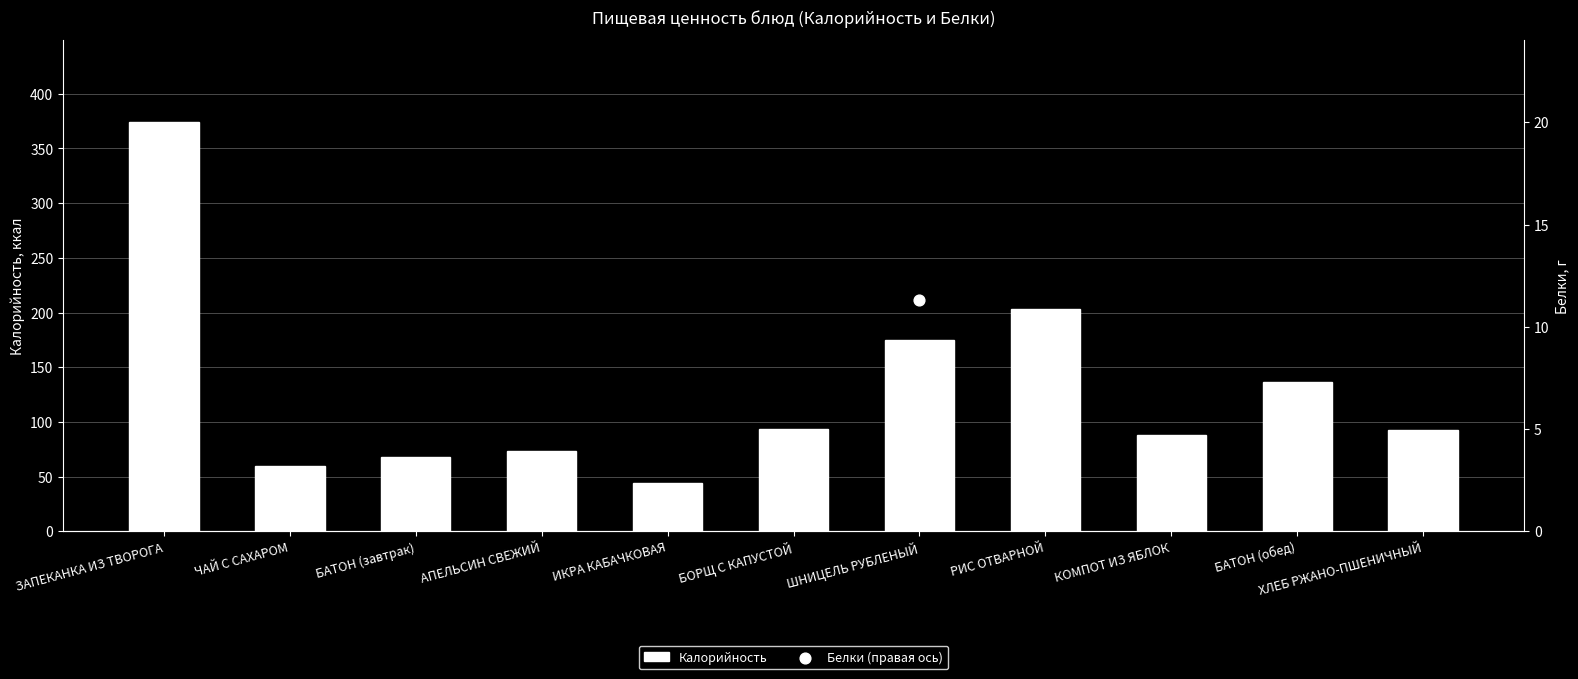

Which series contains the highest Y value?

Калорийность